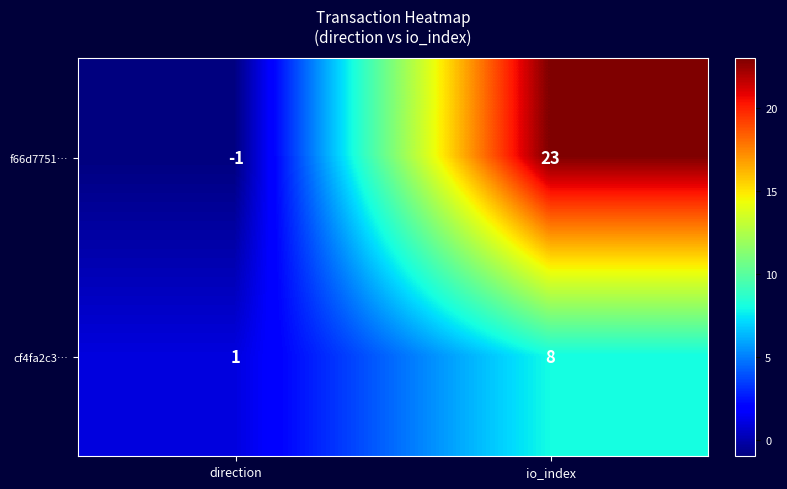

List the series in order of their overall mean, highest first.

f66d7751…, cf4fa2c3…